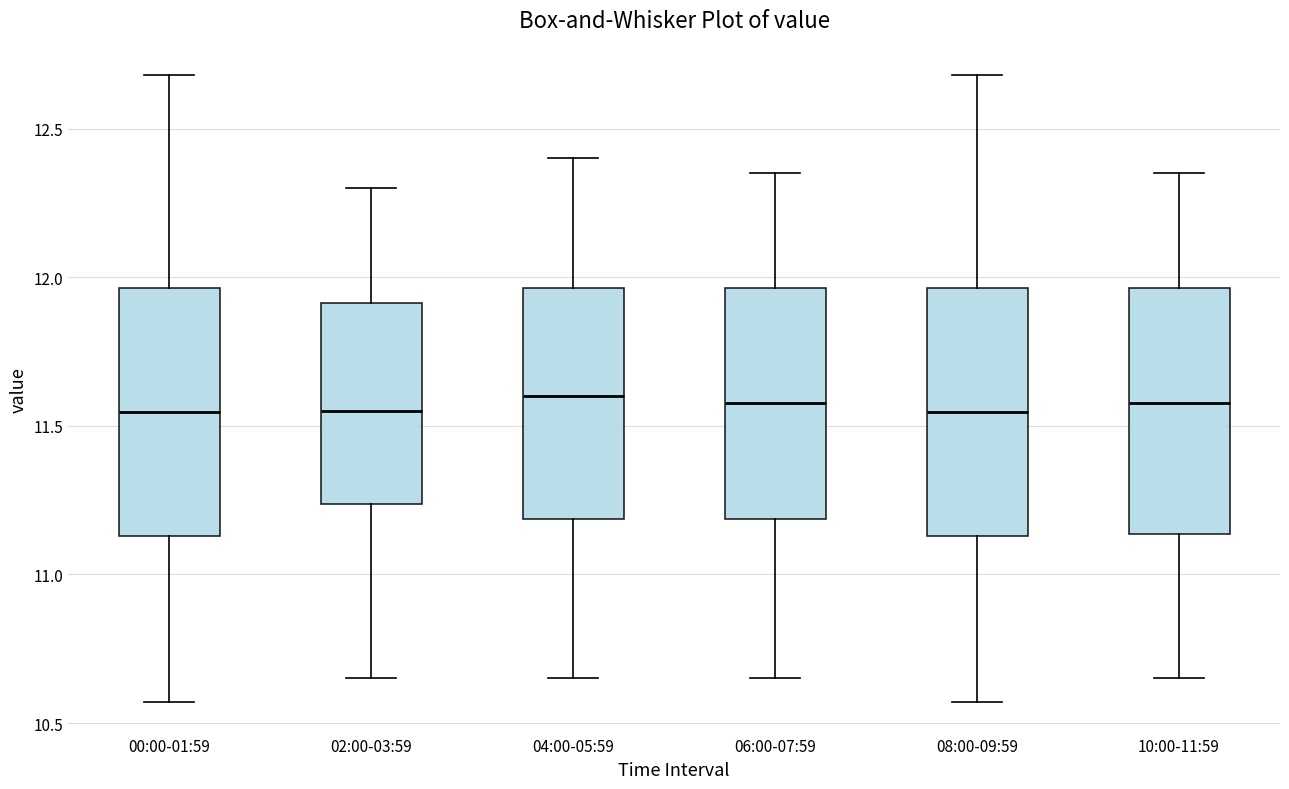

Reading left to right, transcribe this box plot: for each box, give where its median line is, the range the box spans, and where its two whiskers end, as read against the y-axis. The values are not printed on the chart, so give them approximately, as read against the axis.

00:00-01:59: median 11.55, box 11.15 to 11.95, whiskers 10.55 to 12.70
02:00-03:59: median 11.55, box 11.25 to 11.90, whiskers 10.65 to 12.30
04:00-05:59: median 11.60, box 11.20 to 11.95, whiskers 10.65 to 12.40
06:00-07:59: median 11.60, box 11.20 to 11.95, whiskers 10.65 to 12.35
08:00-09:59: median 11.55, box 11.15 to 11.95, whiskers 10.55 to 12.70
10:00-11:59: median 11.60, box 11.15 to 11.95, whiskers 10.65 to 12.35